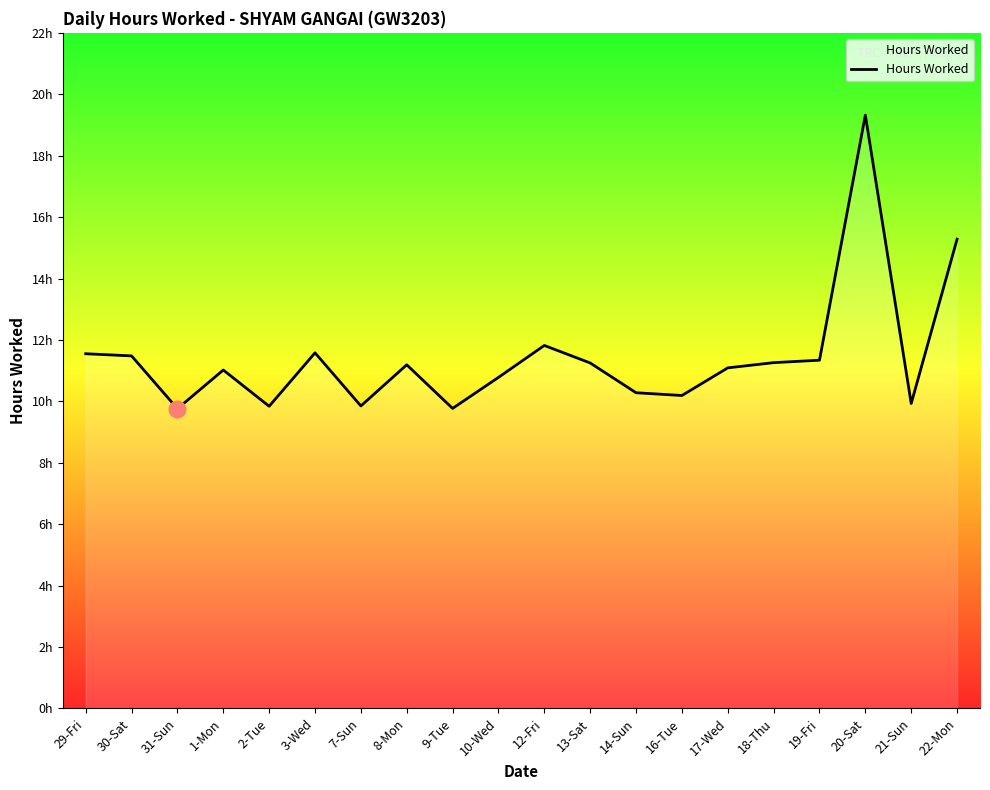

What is the maximum value shown in the chart?

19.3